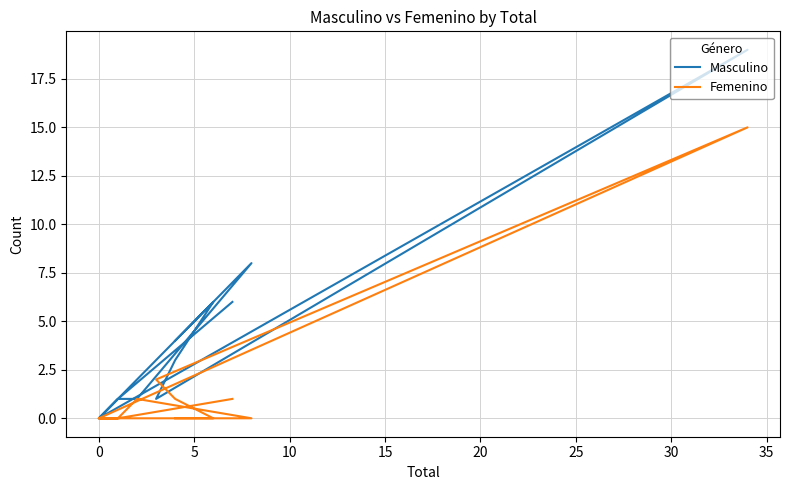

Rank the series by their maximum value, from lowest to highest.

Femenino, Masculino